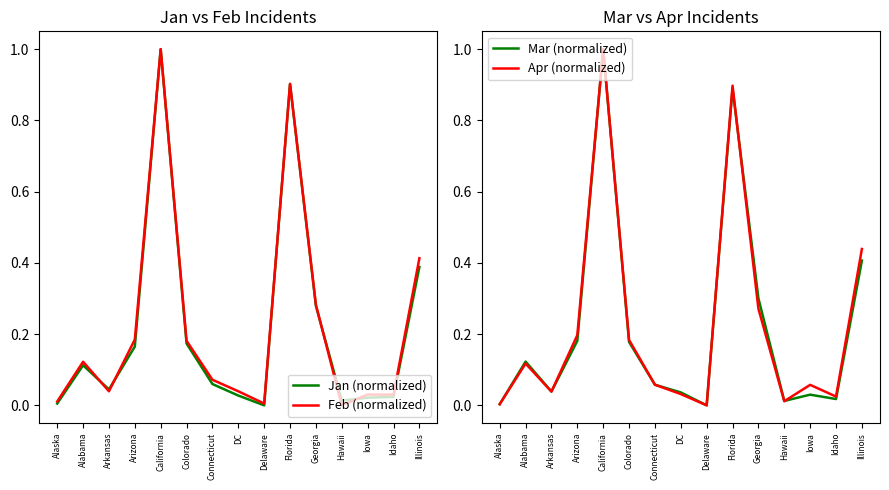

What are all the series names shown in the legend?

Jan (normalized), Feb (normalized), Mar (normalized), Apr (normalized)